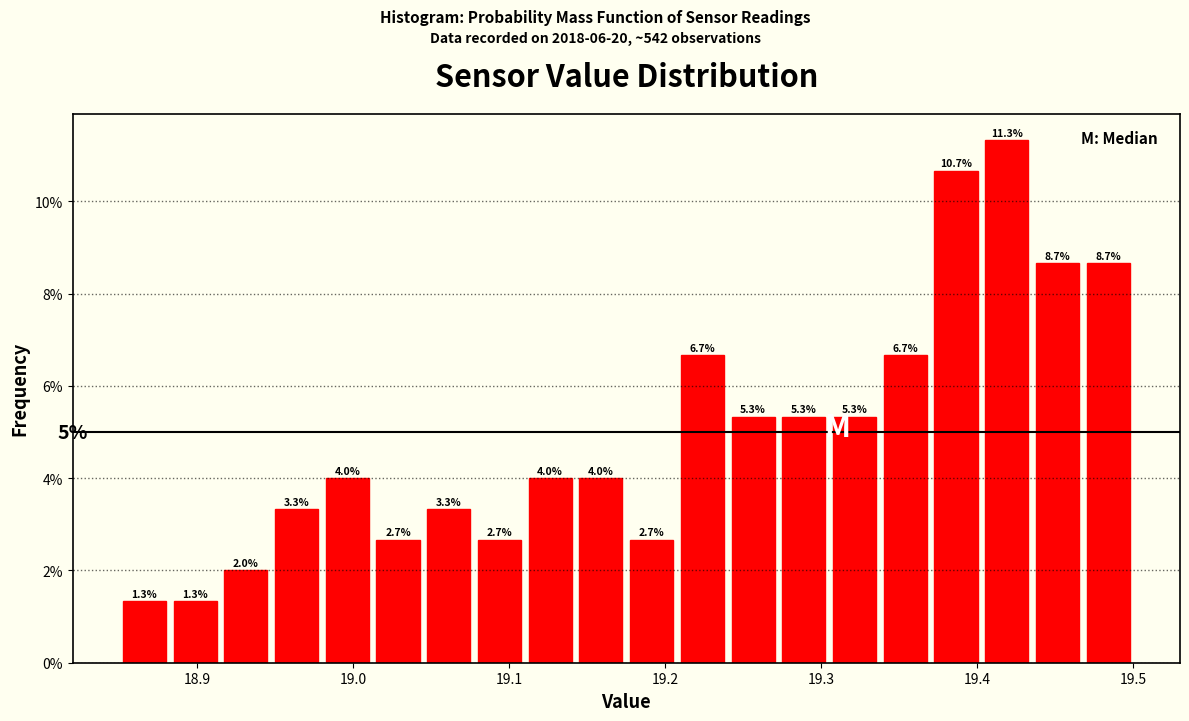

Read against the x-axis, roughly where is the centre of the tallest bar?

19.42